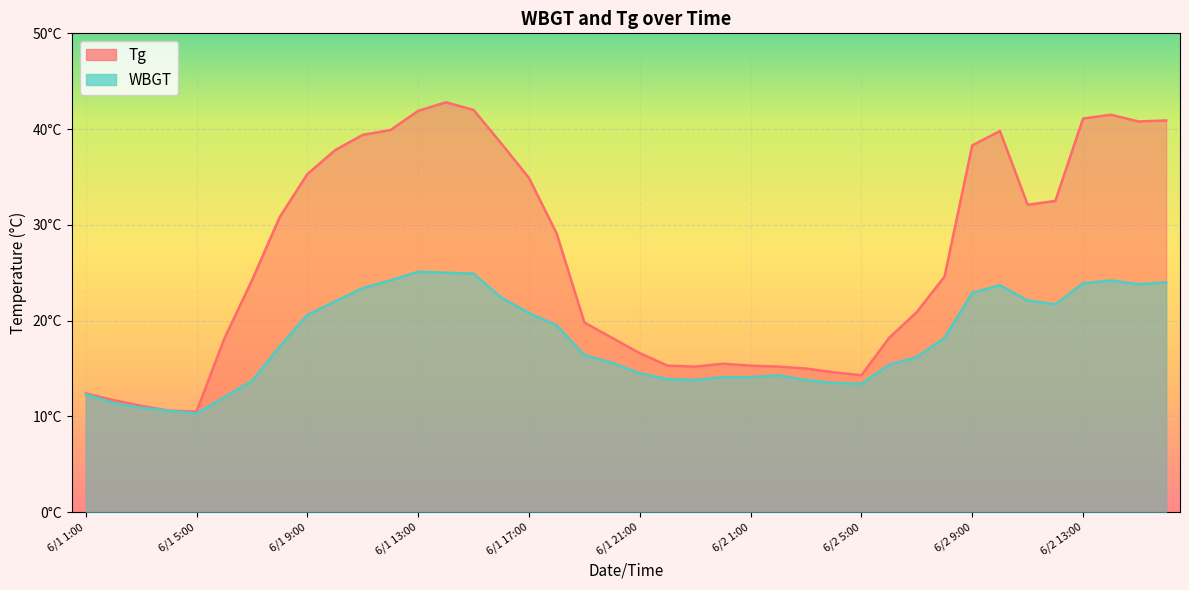

List the series in order of their overall mean, highest first.

Tg, WBGT